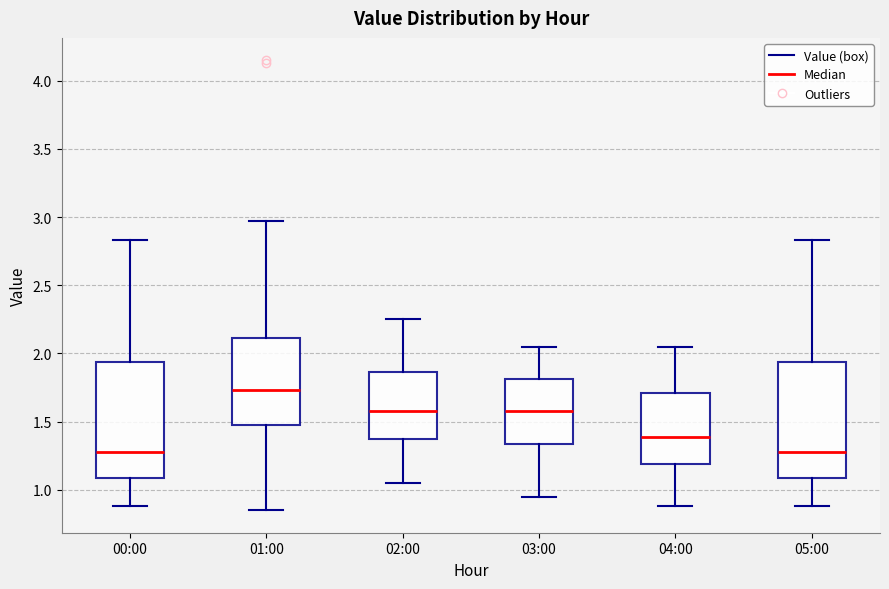

Reading left to right, transcribe this box plot: for each box, give where its median line is, the range the box spans, and where its two whiskers end, as read against the y-axis. The values are not printed on the chart, so give them approximately, as read against the axis.

00:00: median 1.30, box 1.10 to 1.95, whiskers 0.90 to 2.85
01:00: median 1.75, box 1.45 to 2.10, whiskers 0.85 to 2.95
02:00: median 1.60, box 1.35 to 1.85, whiskers 1.05 to 2.25
03:00: median 1.60, box 1.35 to 1.80, whiskers 0.95 to 2.05
04:00: median 1.40, box 1.20 to 1.70, whiskers 0.90 to 2.05
05:00: median 1.30, box 1.10 to 1.95, whiskers 0.90 to 2.85